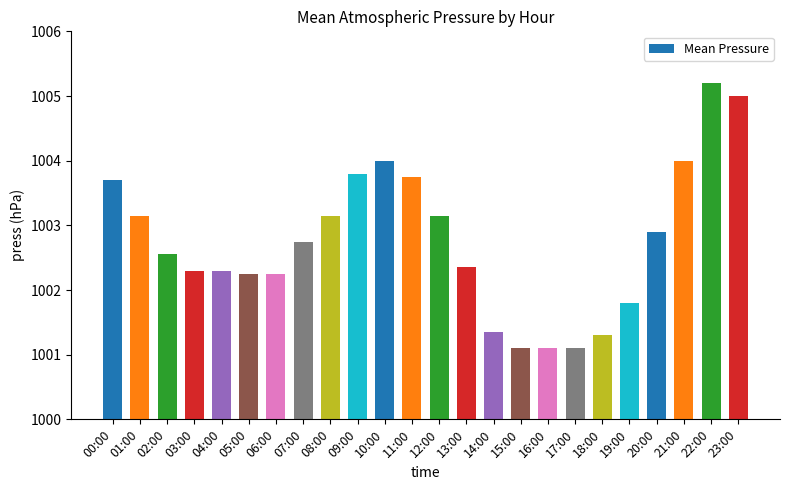

What position from the left is 21:00?

22